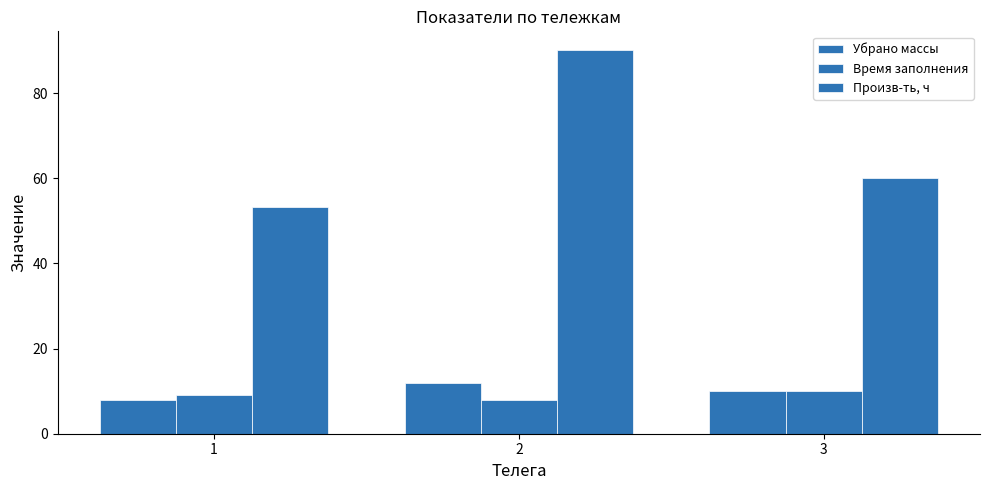

Count the number of categories in the chart.

3